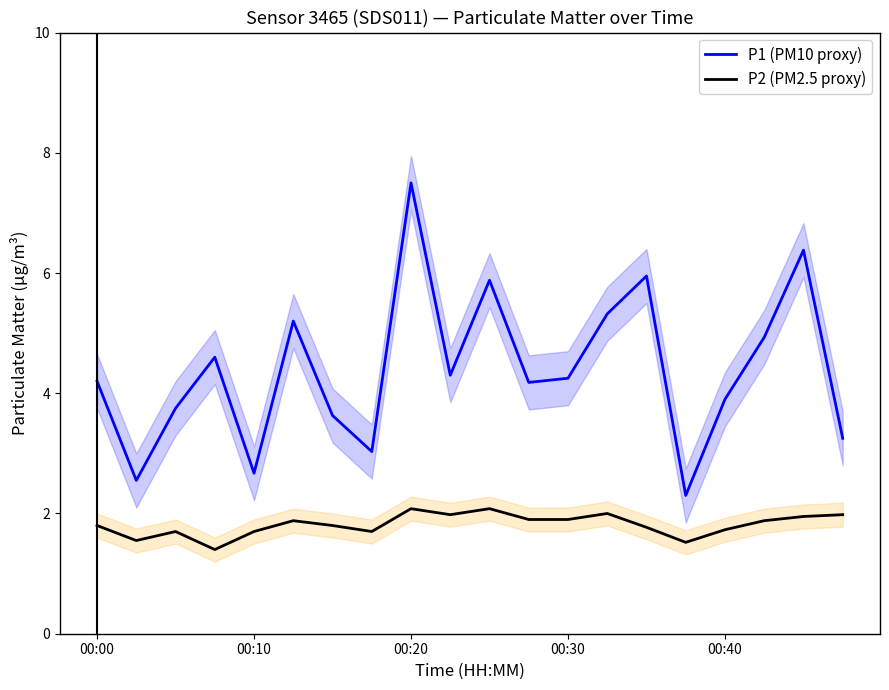

True or false: P2 (PM2.5 proxy) and P1 (PM10 proxy) cross at least once.

False